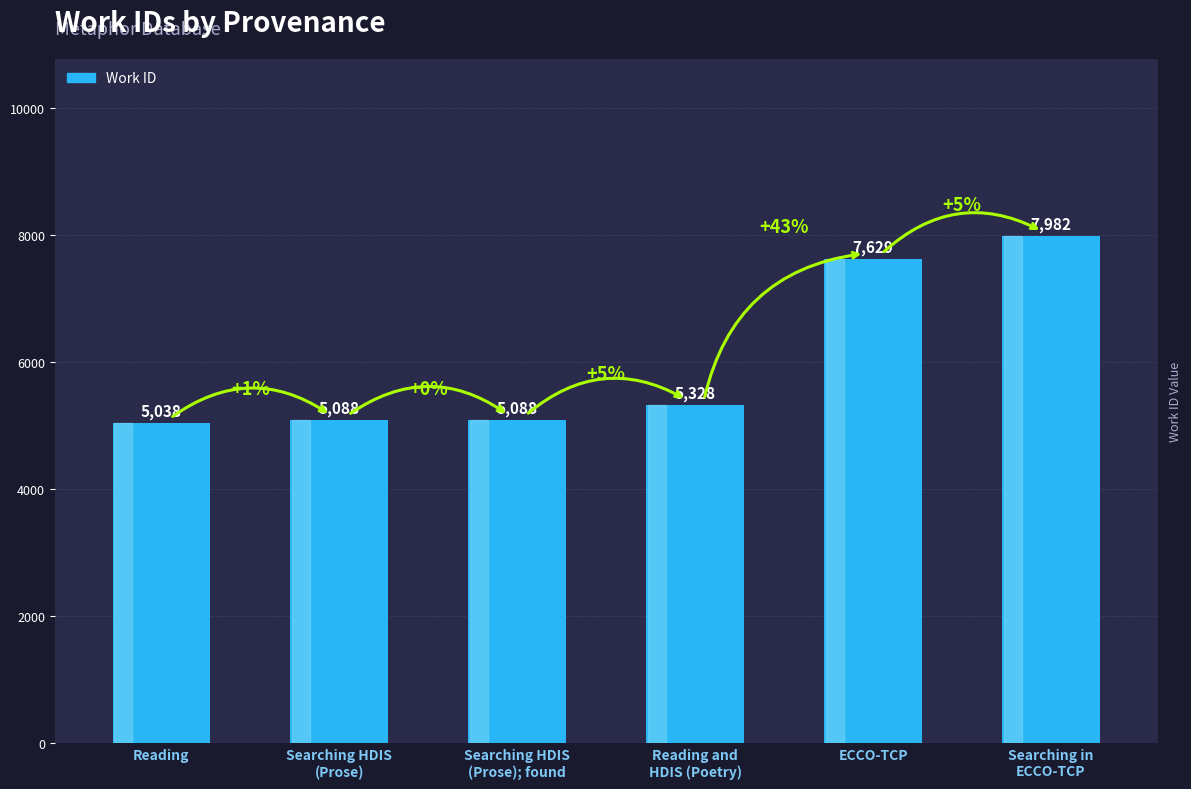

What position from the left is Reading?

1